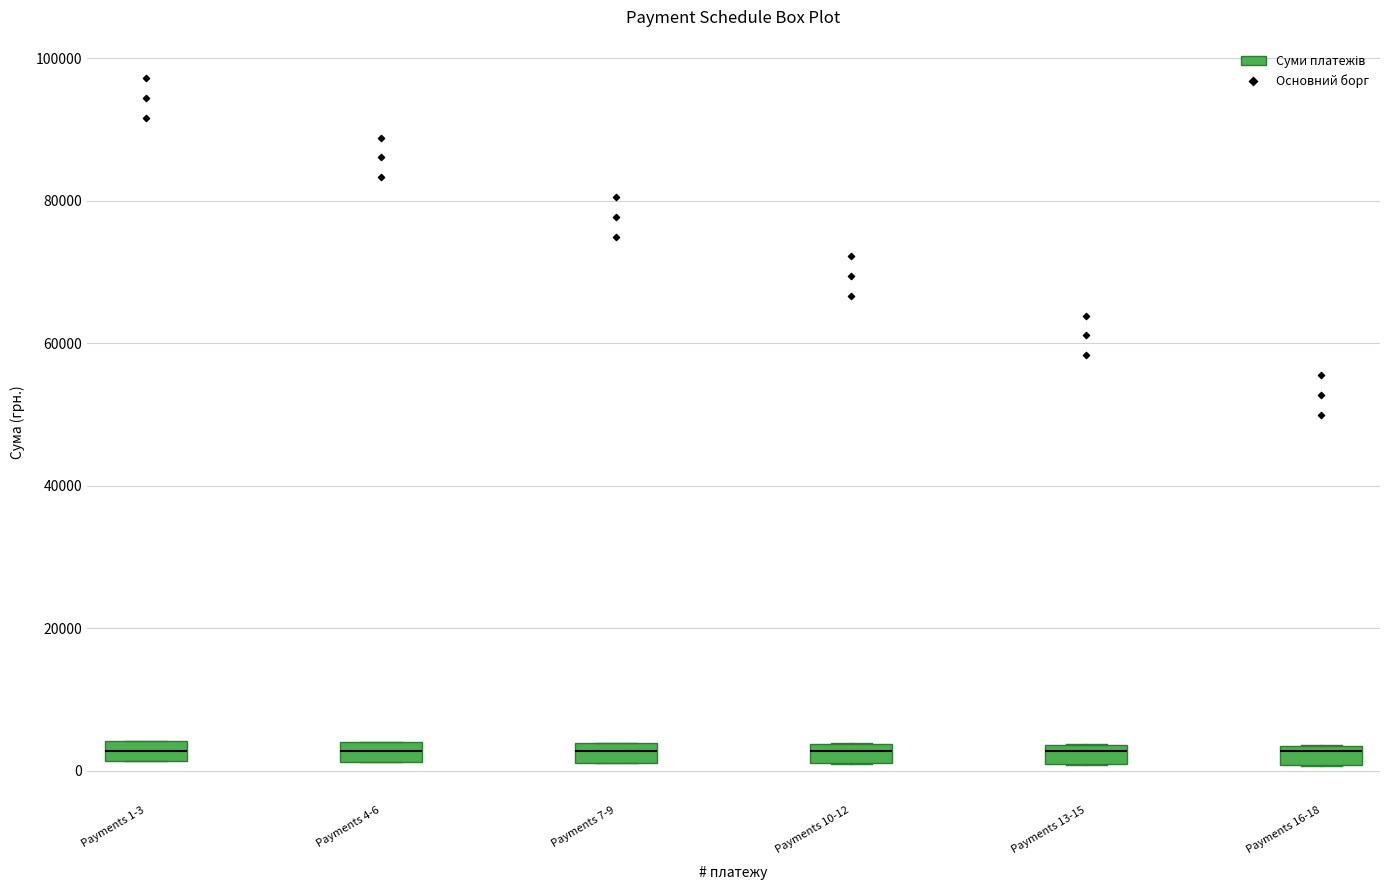

Where does the median line of the box for Payments 13-15 sit on the y-axis? The values are not printed on the chart, so give them approximately, as read against the axis.

2000